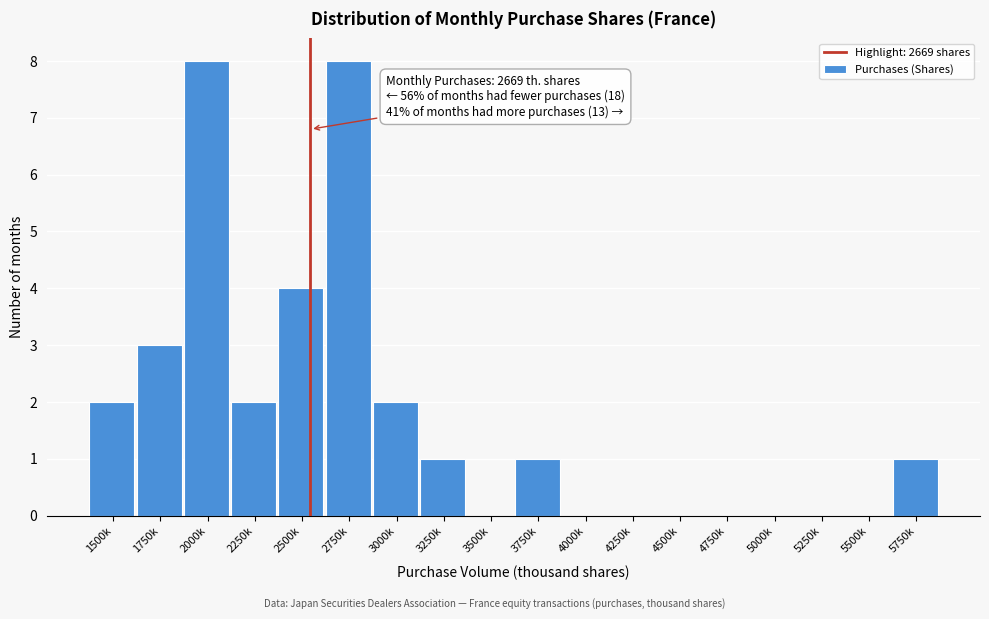

Reading left to right, transcribe all the data shown in this chart.

1500k=2	1750k=3	2000k=8	2250k=2	2500k=4	2750k=8	3000k=2	3250k=1	3500k=0	3750k=1	4000k=0	4250k=0	4500k=0	4750k=0	5000k=0	5250k=0	5500k=0	5750k=1